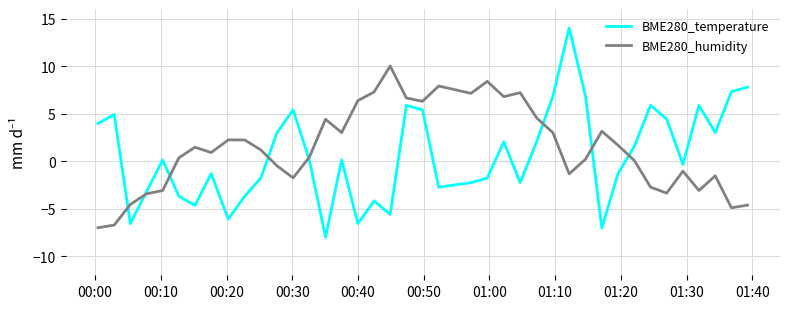

List the series in order of their peak value, lowest first.

BME280_humidity, BME280_temperature